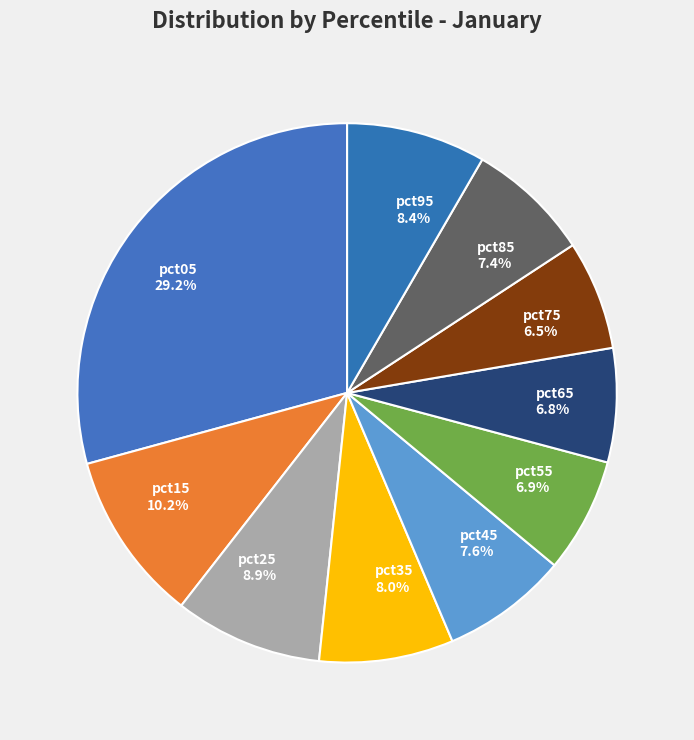

Which category has the biggest portion of the pie?

pct05